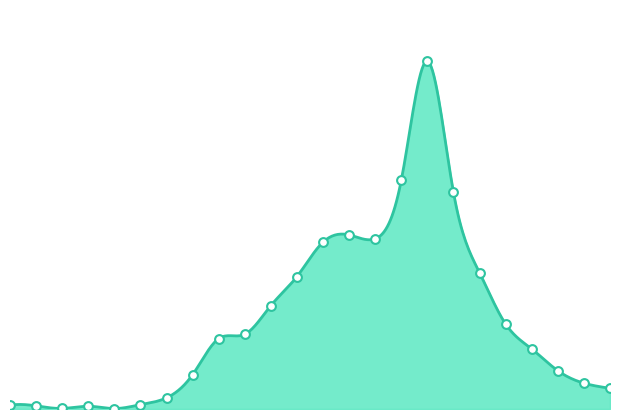

Which has a higher value, 21:00 or 10:00?

10:00